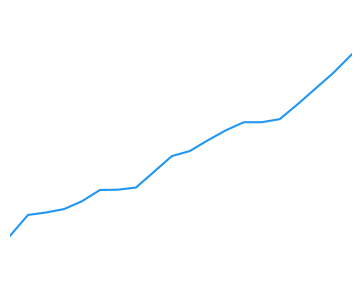

Does the chart display data point markers on the line(s)?

No